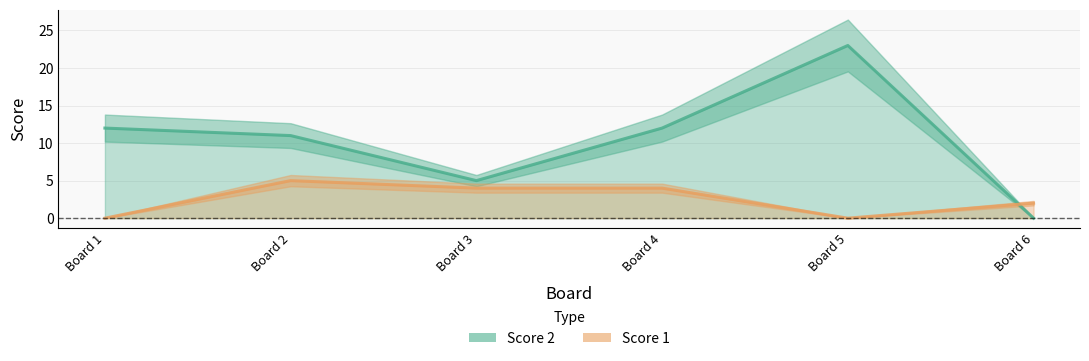

Reading right to left, list all the values displayed in this chart.

Score 2: 0	23	12	5	11	12
Score 1: 2	0	4	4	5	0